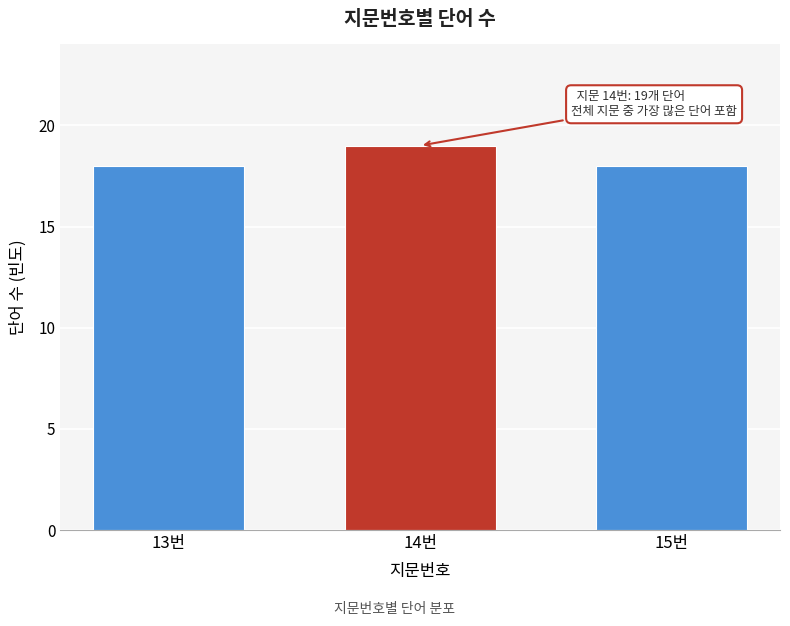

Reading left to right, transcribe all the data shown in this chart.

18	19	18